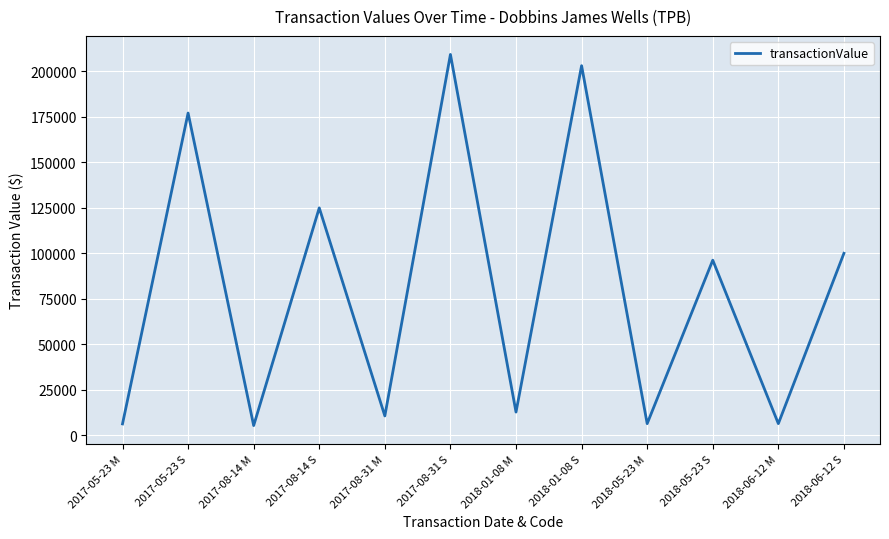

Is it true that the value at 2017-05-23 M is 6216?

True